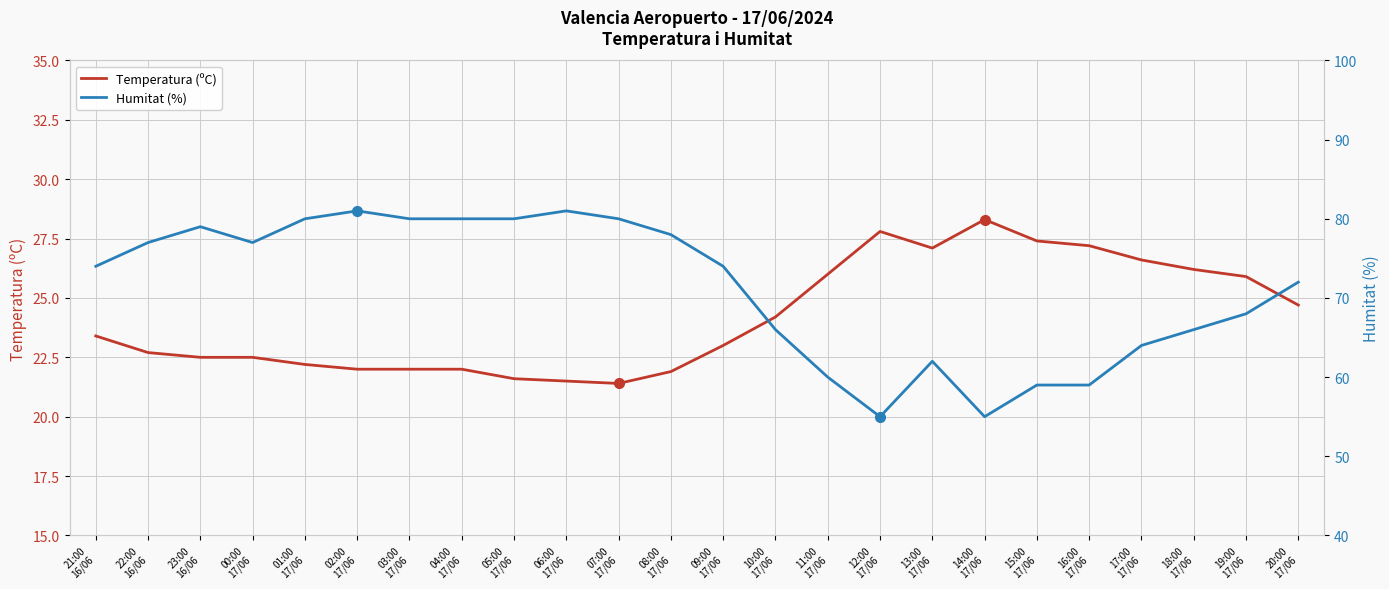

How many lines are shown in the chart?

2